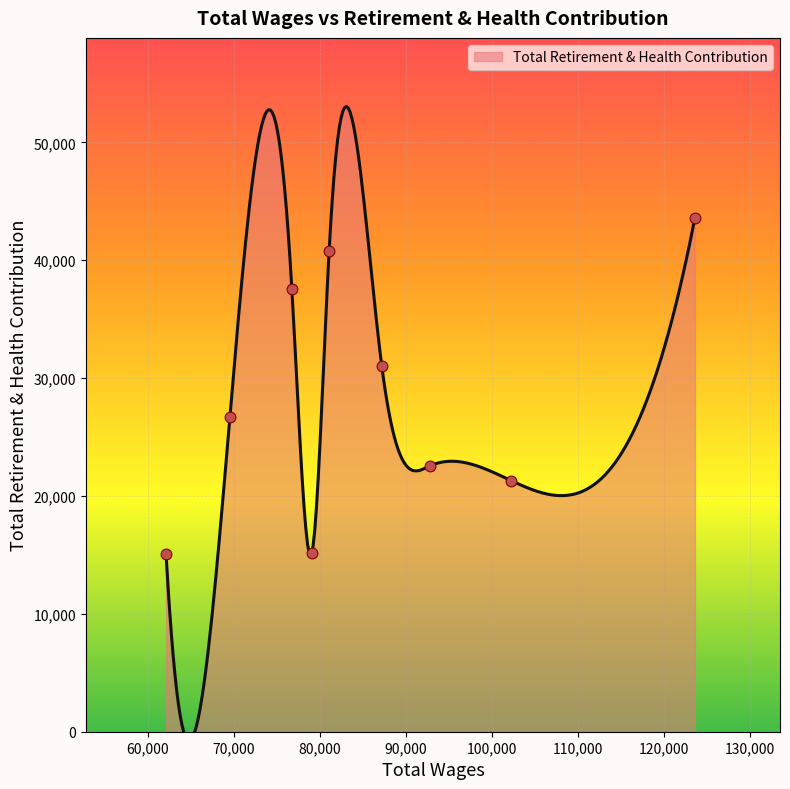

Between 76737.0 and 81074.0, which is larger?

81074.0